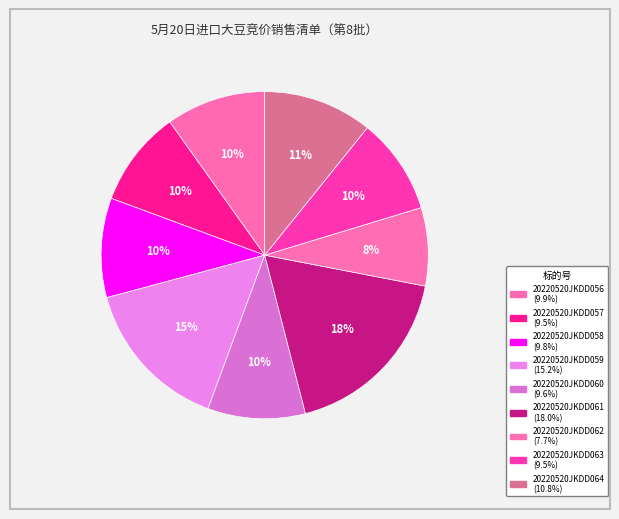

Count the number of slices in the pie.

9